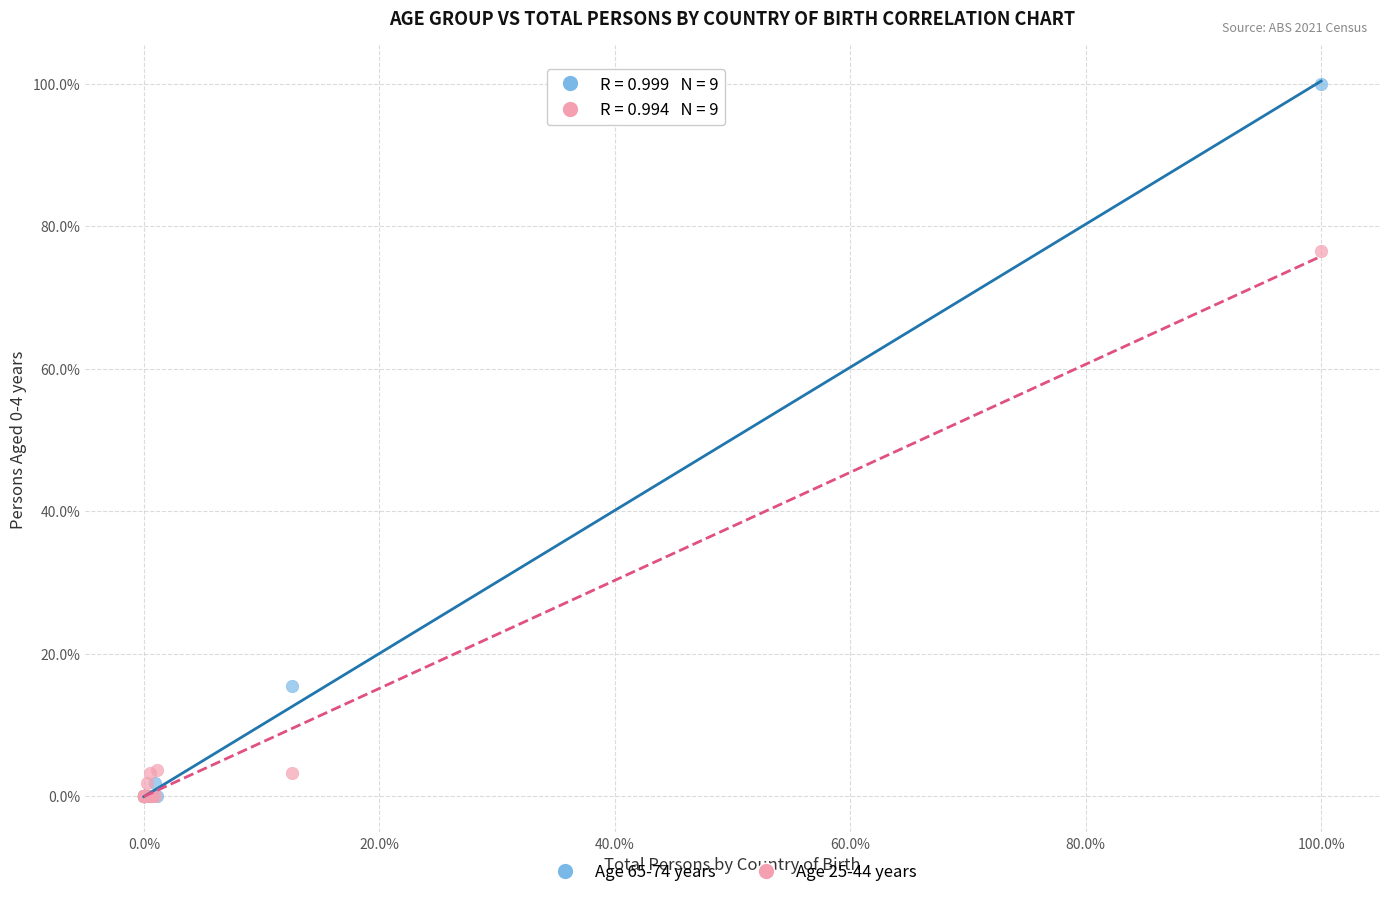

What are all the series names shown in the legend?

Age 65-74 years, Age 25-44 years